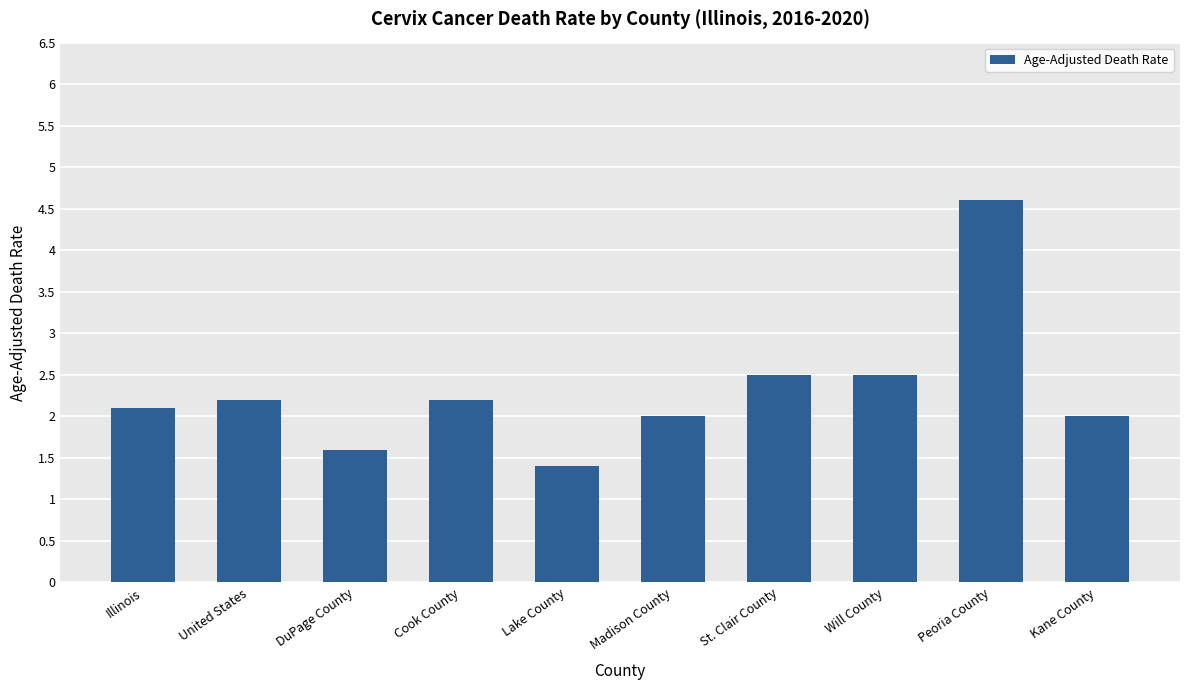

What is the difference between the maximum and minimum values?

3.2